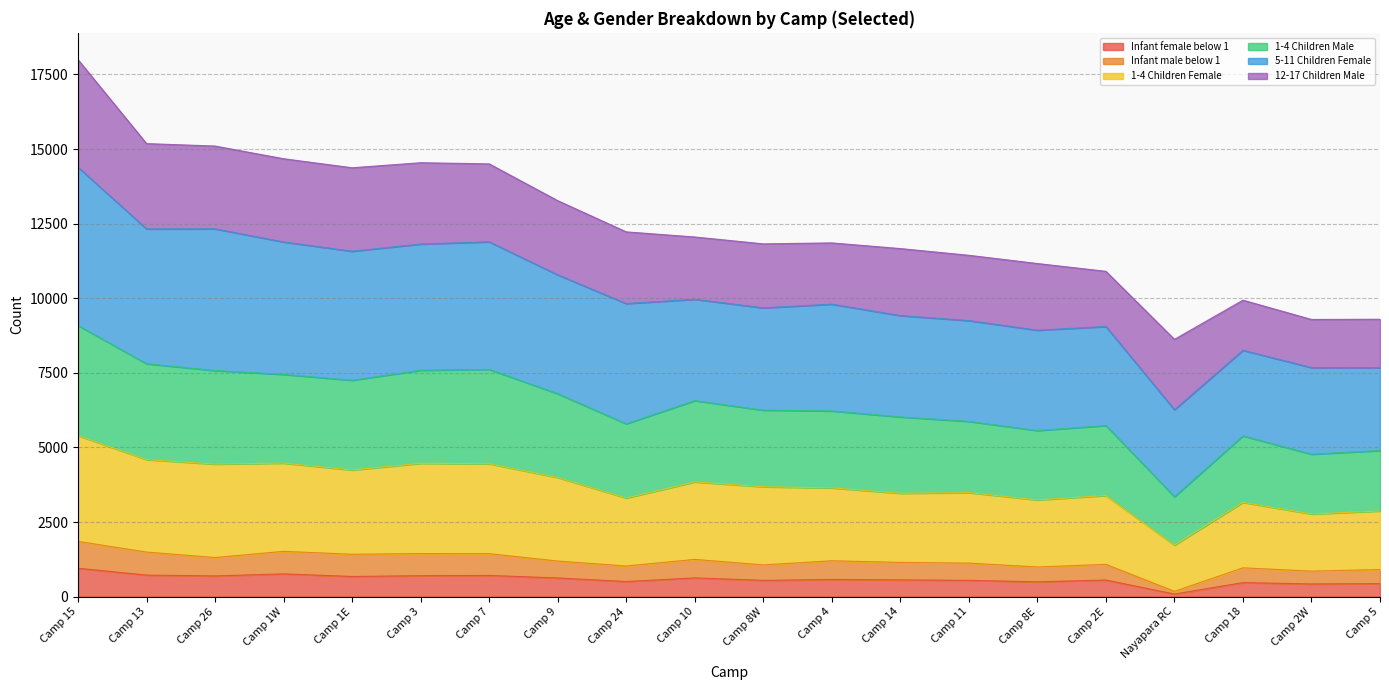

At which category is the sum across all series the highest?

Camp 15